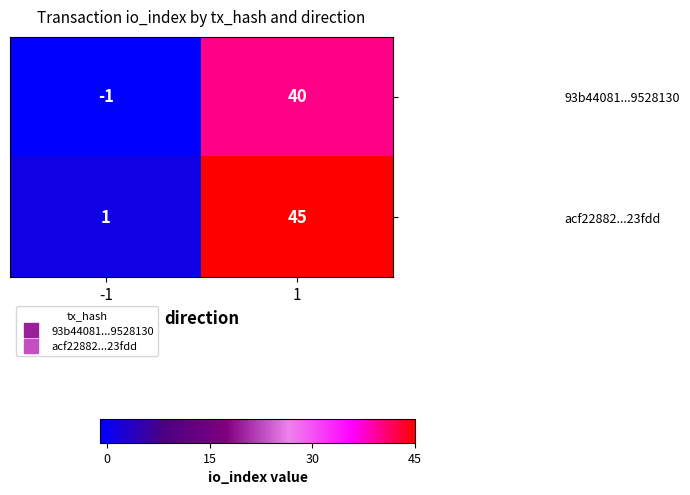

How many distinct data groups are displayed?

2